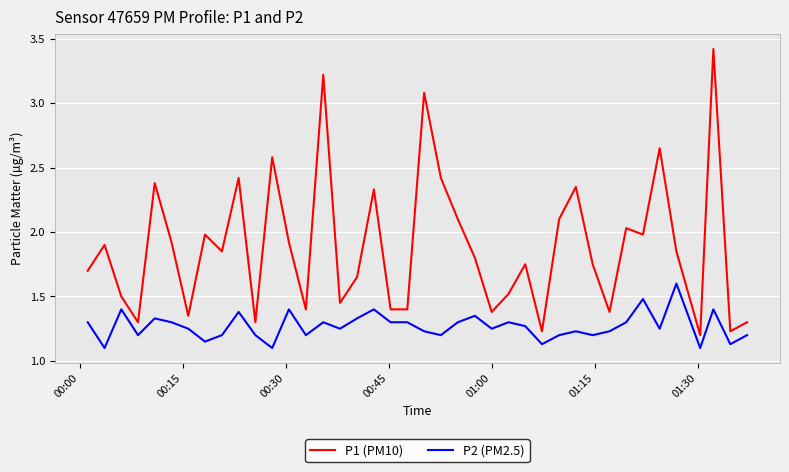

What are all the series names shown in the legend?

P1 (PM10), P2 (PM2.5)